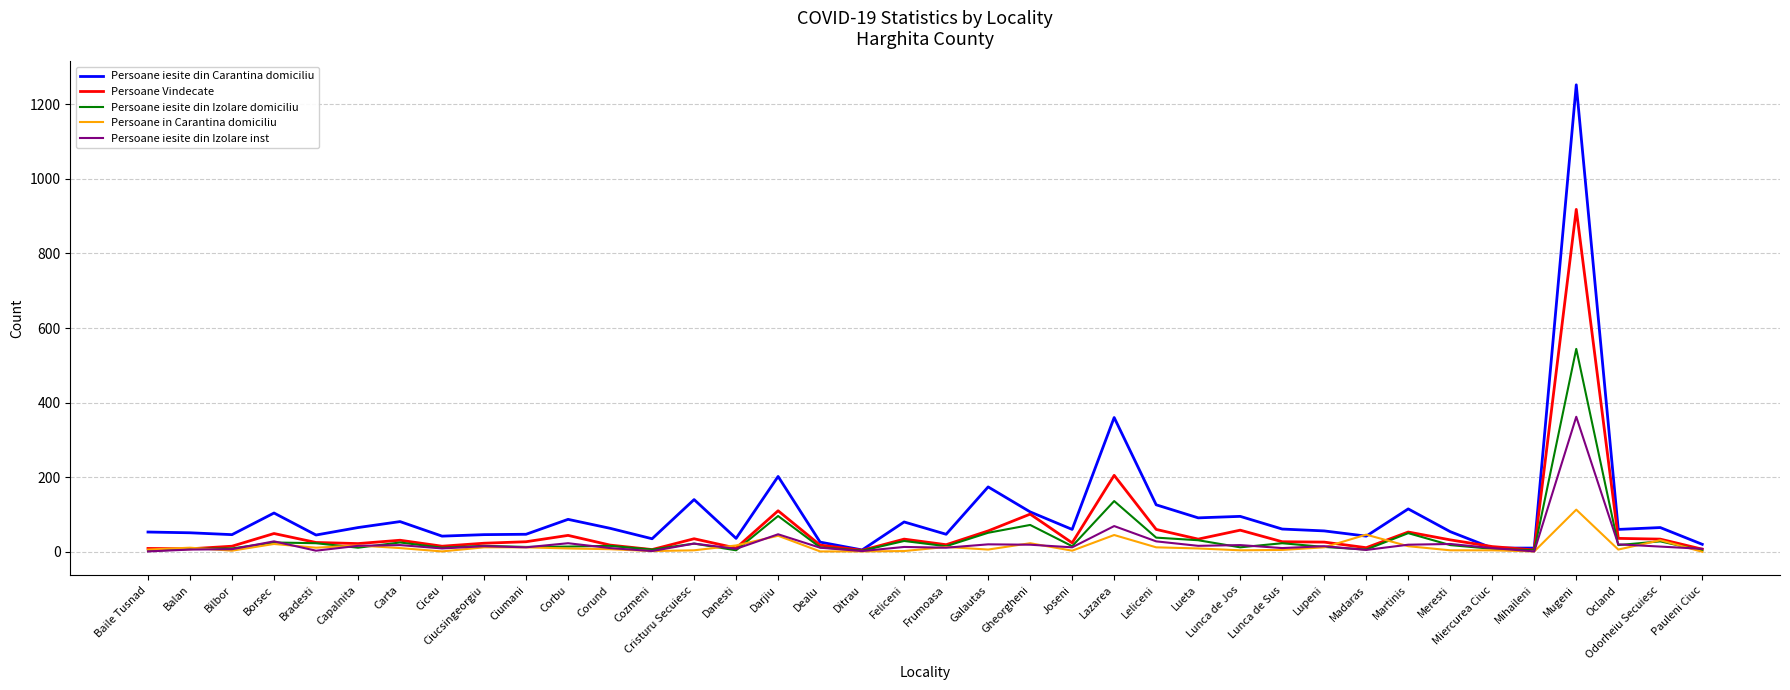

Where does the Persoane iesite din Izolare domiciliu series first go above 16?

Borsec